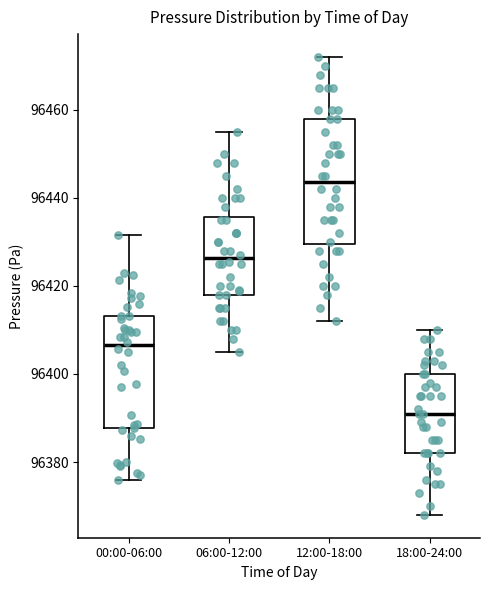

Reading left to right, transcribe this box plot: for each box, give where its median line is, the range the box spans, and where its two whiskers end, as read against the y-axis. The values are not printed on the chart, so give them approximately, as read against the axis.

00:00-06:00: median 96406, box 96388 to 96414, whiskers 96376 to 96432
06:00-12:00: median 96426, box 96418 to 96436, whiskers 96406 to 96456
12:00-18:00: median 96444, box 96430 to 96458, whiskers 96412 to 96472
18:00-24:00: median 96392, box 96382 to 96400, whiskers 96368 to 96410